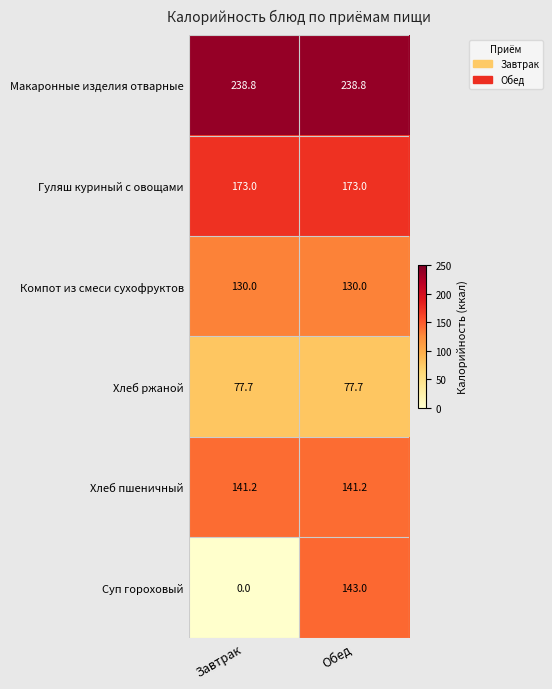

What value does the Гуляш куриный с овощами series have at Завтрак?

173.0